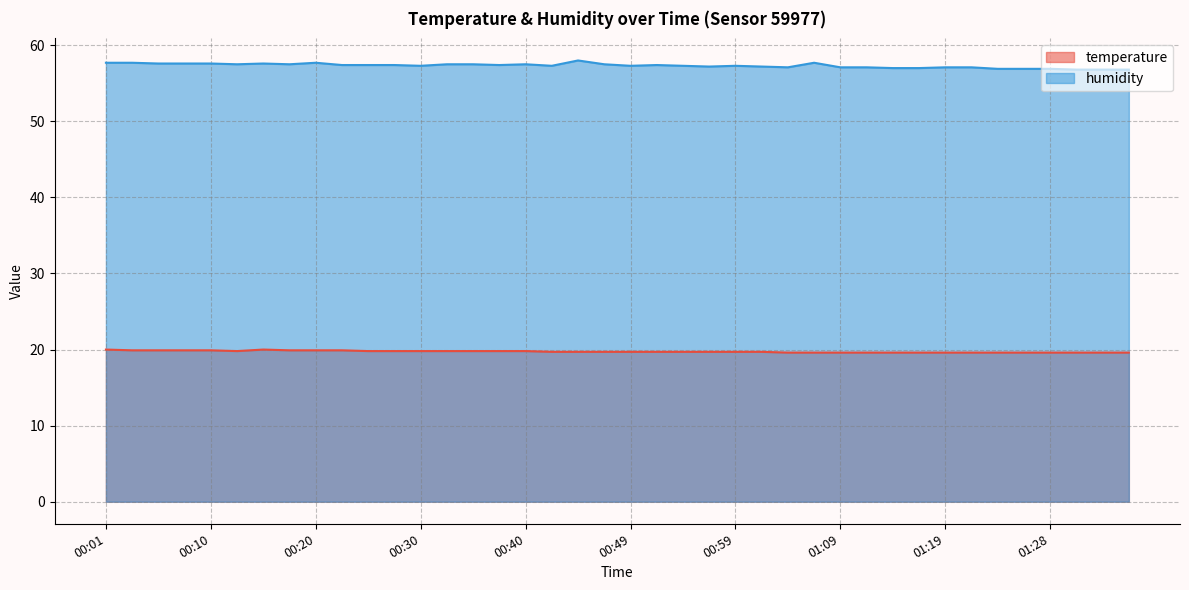

True or false: temperature and humidity cross at least once.

False